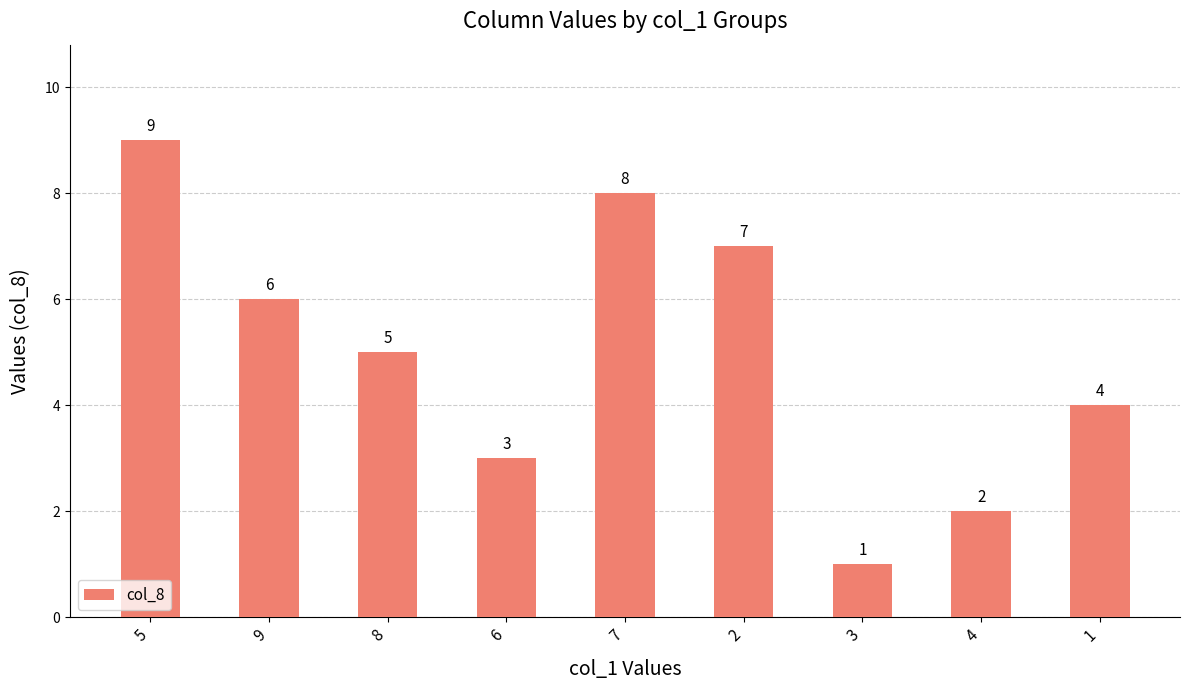

What is the minimum value shown in the chart?

1